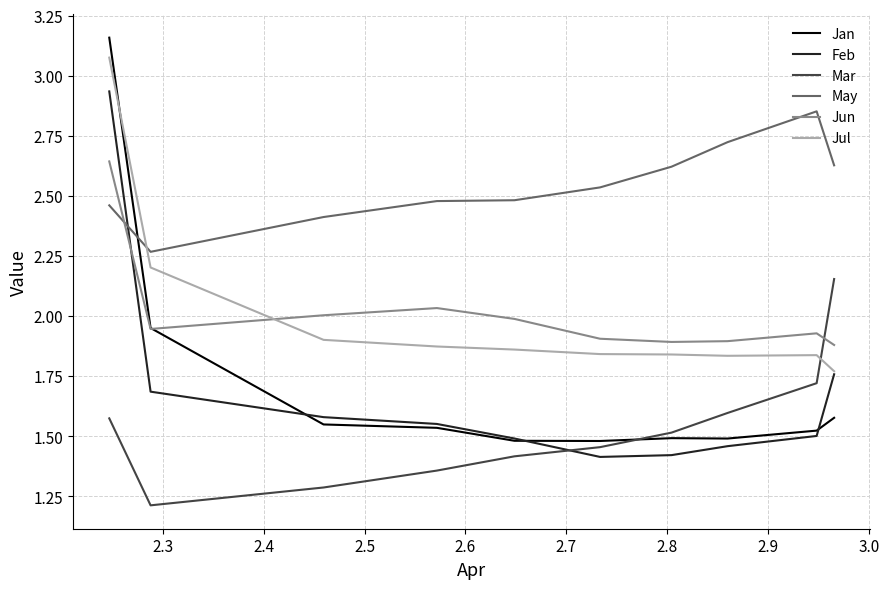

After their last crossing, which series has the higher values: Jan or Jun?

Jun